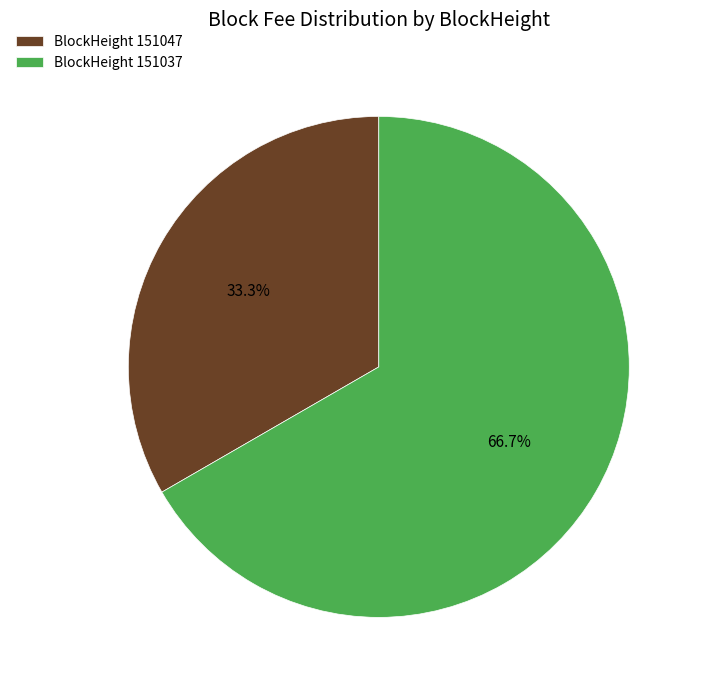

Which has a higher value, BlockHeight 151047 or BlockHeight 151037?

BlockHeight 151037